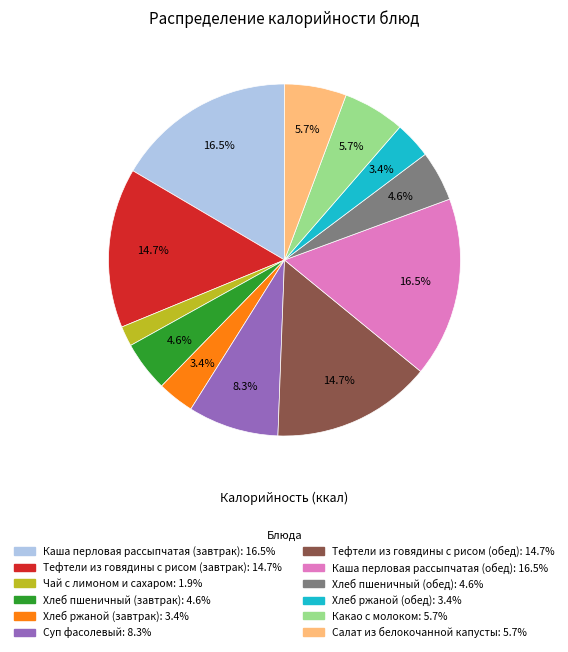

What percentage is the Хлеб ржаной (завтрак) slice, to the nearest percent?

3%